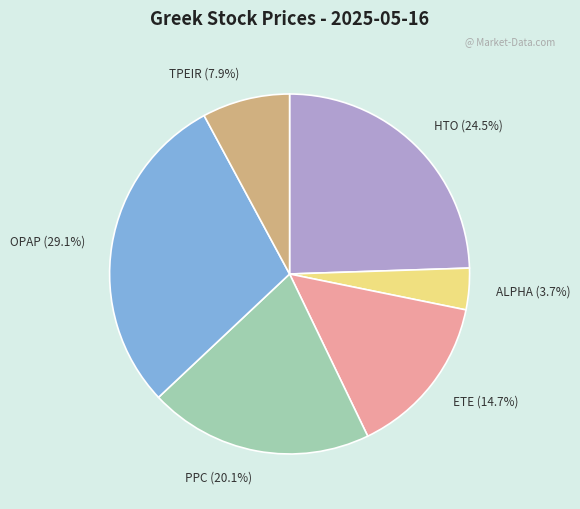

True or false: ETE accounts for 15% of the total.

True